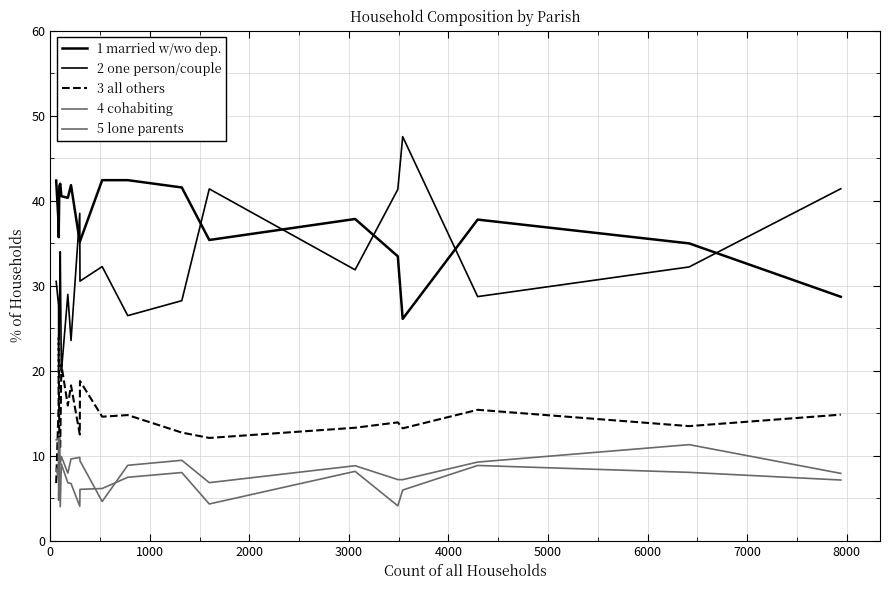

Does the chart have visible grid lines?

Yes